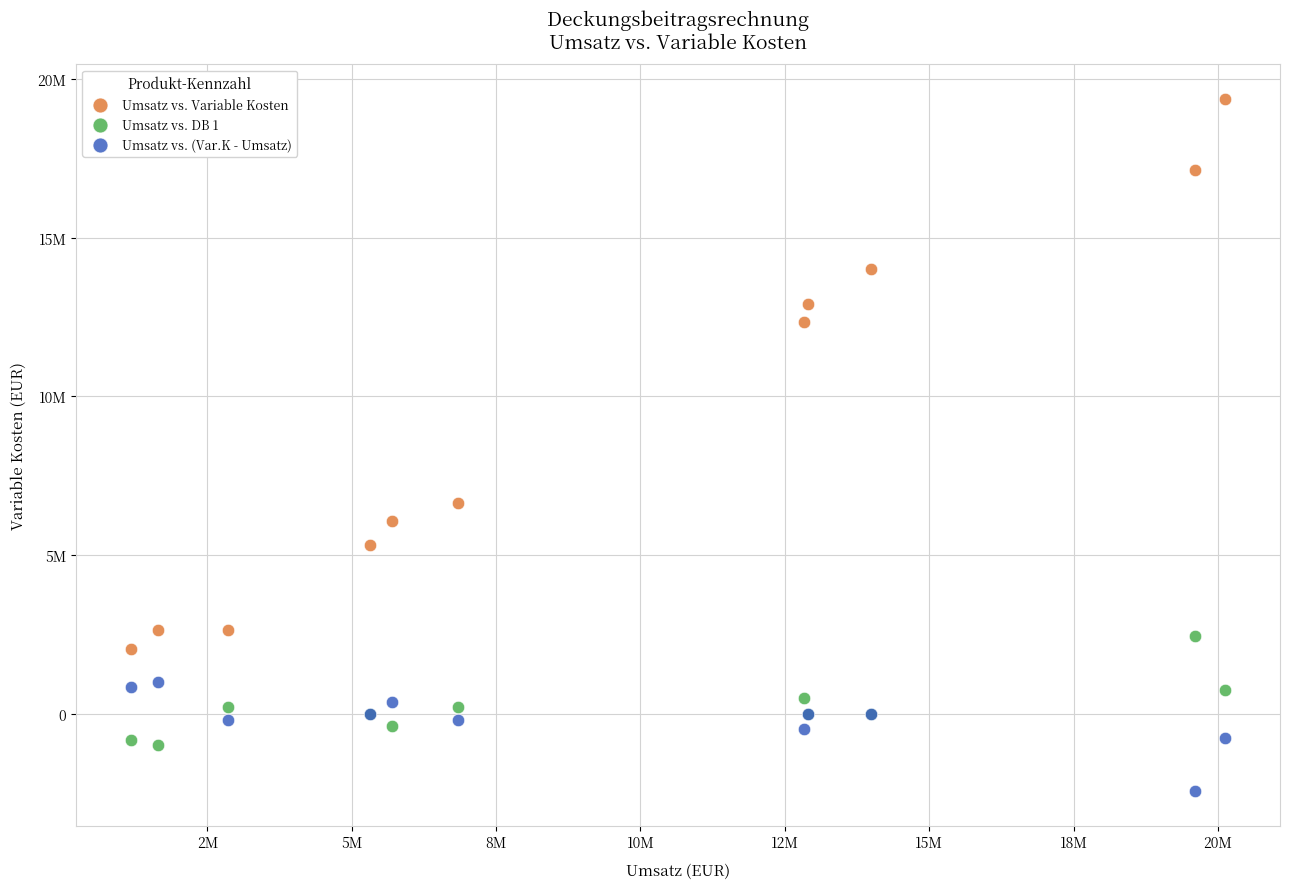

Which series contains the lowest Y value?

Umsatz vs. (Var.K - Umsatz)